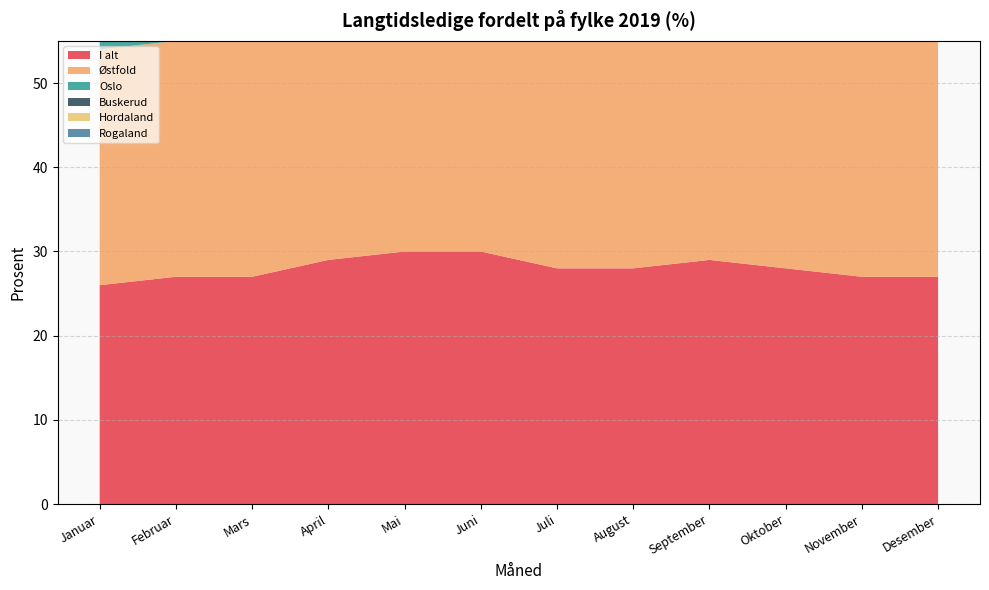

Reading right to left, transcribe all the data shown in this chart.

I alt: Desember=27	November=27	Oktober=28	September=29	August=28	Juli=28	Juni=30	Mai=30	April=29	Mars=27	Februar=27	Januar=26
Østfold: Desember=30	November=31	Oktober=30	September=32	August=31	Juli=30	Juni=31	Mai=32	April=31	Mars=29	Februar=28	Januar=28
Oslo: Desember=28	November=28	Oktober=28	September=29	August=28	Juli=28	Juni=29	Mai=28	April=27	Mars=27	Februar=26	Januar=26
Buskerud: Desember=31	November=32	Oktober=33	September=34	August=34	Juli=33	Juni=35	Mai=35	April=32	Mars=31	Februar=30	Januar=30
Hordaland: Desember=28	November=29	Oktober=30	September=30	August=30	Juli=30	Juni=33	Mai=33	April=32	Mars=32	Februar=30	Januar=30
Rogaland: Desember=29	November=30	Oktober=30	September=30	August=30	Juli=30	Juni=31	Mai=32	April=30	Mars=30	Februar=29	Januar=29